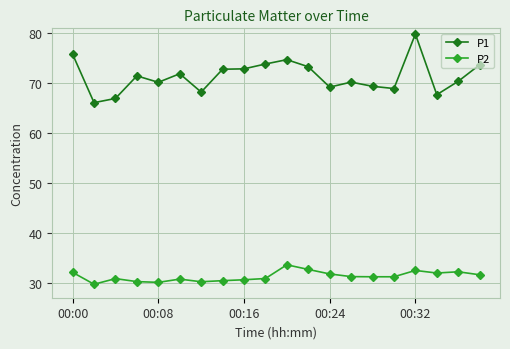

List the series in order of their peak value, highest first.

P1, P2